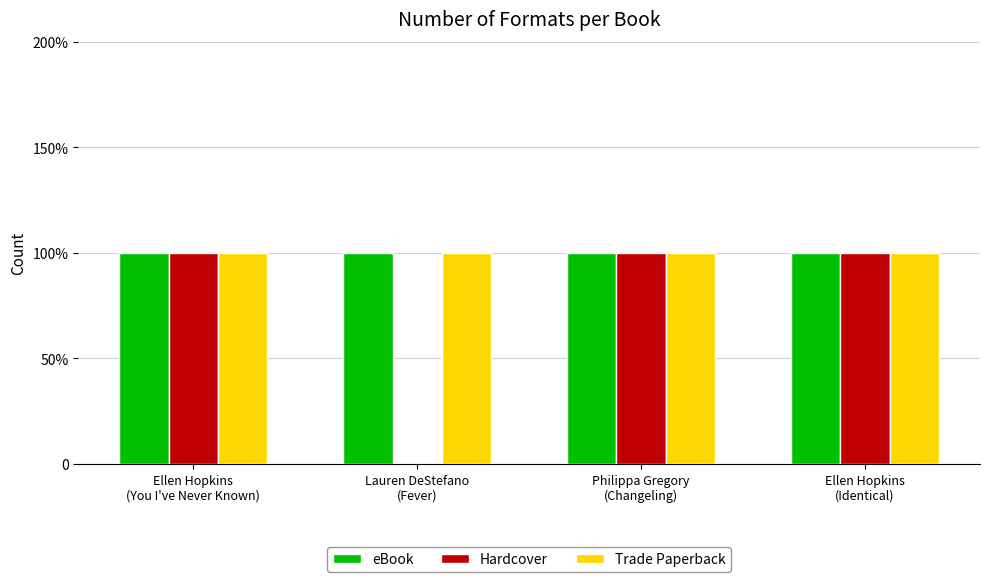

True or false: Hardcover has a value of 0 at Lauren DeStefano
(Fever).

True